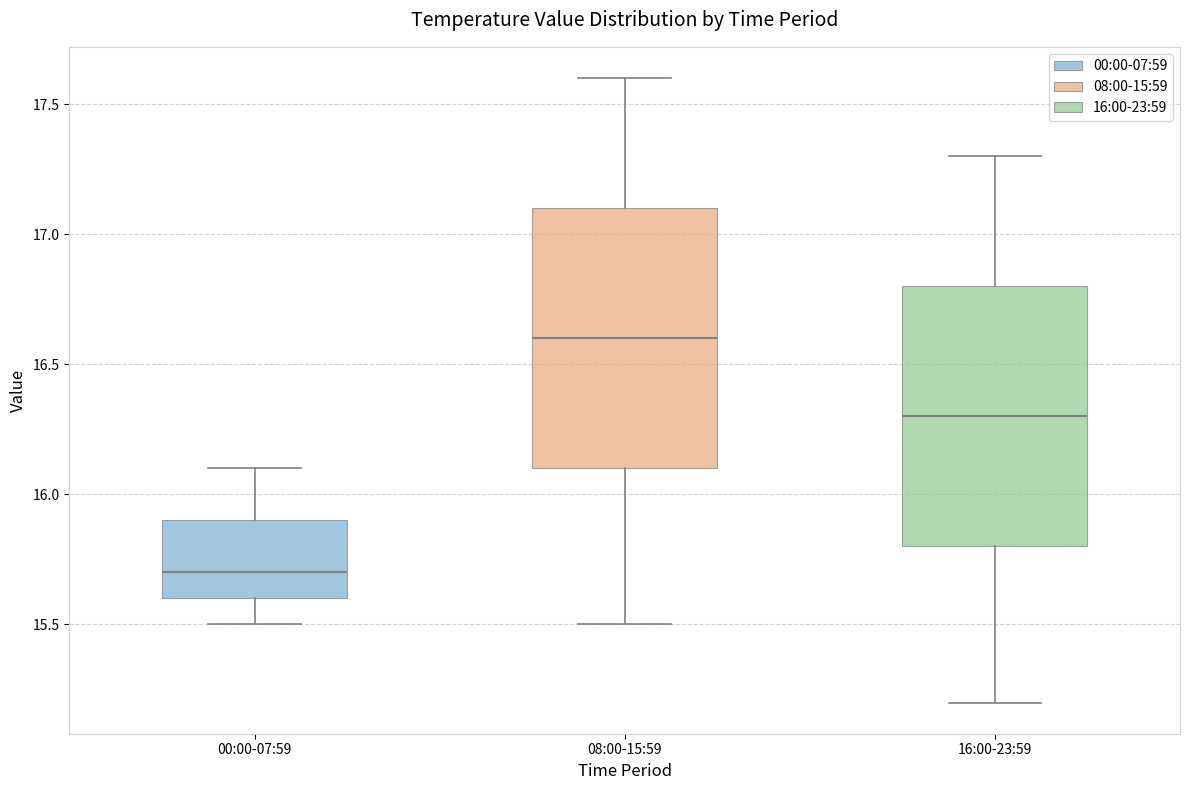

Reading left to right, transcribe this box plot: for each box, give where its median line is, the range the box spans, and where its two whiskers end, as read against the y-axis. The values are not printed on the chart, so give them approximately, as read against the axis.

00:00-07:59: median 15.7, box 15.6 to 15.9, whiskers 15.5 to 16.1
08:00-15:59: median 16.6, box 16.1 to 17.1, whiskers 15.5 to 17.6
16:00-23:59: median 16.3, box 15.8 to 16.8, whiskers 15.2 to 17.3